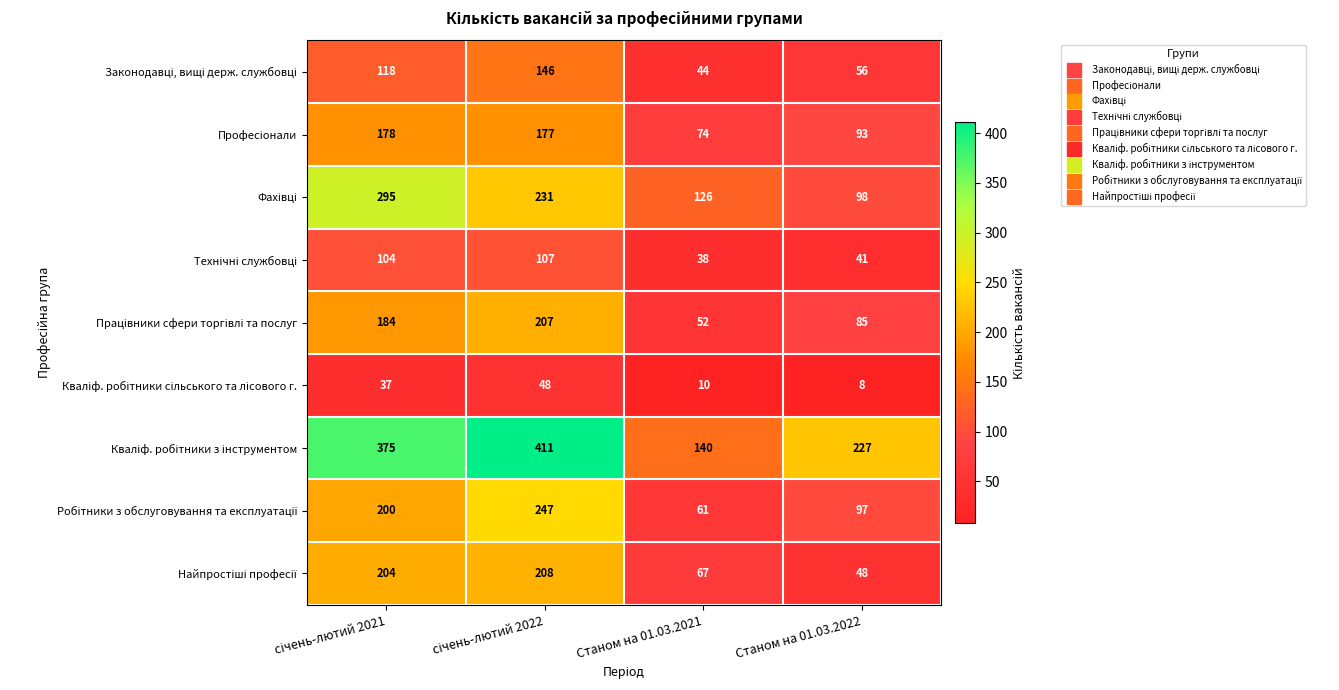

What is the total value across all series at Станом на 01.03.2022?

753